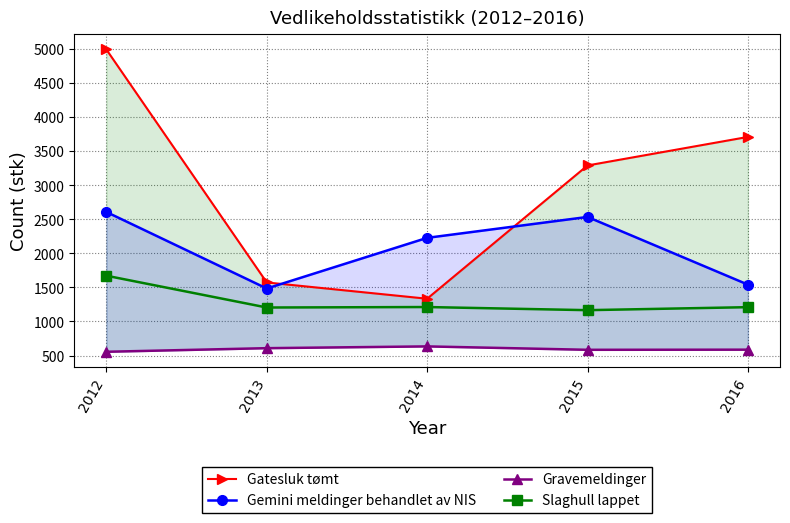

What are all the series names shown in the legend?

Gatesluk tømt, Gemini meldinger behandlet av NIS, Gravemeldinger, Slaghull lappet